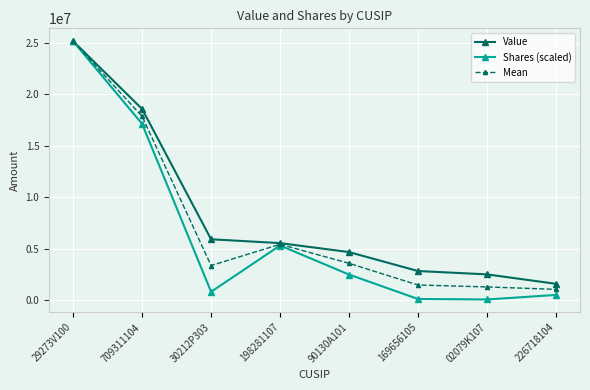

What is the total value across all series at 30212P303?

10054827.9